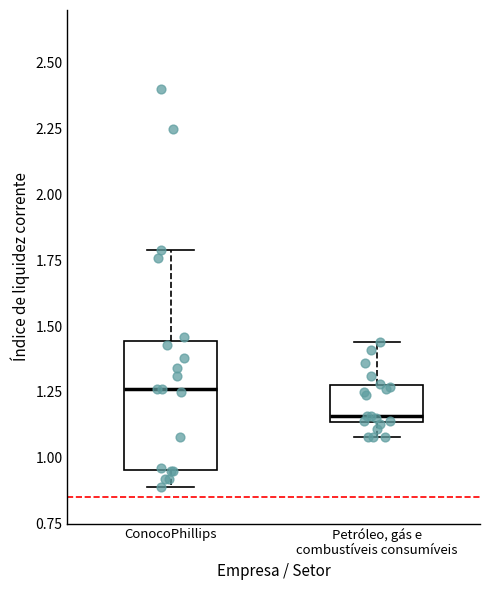

Reading left to right, read every box against the y-axis: the position of its median line, the range the box covers, and the ends of its whiskers. The values are not printed on the chart, so give them approximately, as read against the axis.

ConocoPhillips: median 1.25, box 0.95 to 1.45, whiskers 0.90 to 1.80
Petróleo, gás e combustíveis consumíveis: median 1.15 (just above the box's lower edge), box 1.15 to 1.30, whiskers 1.10 to 1.45